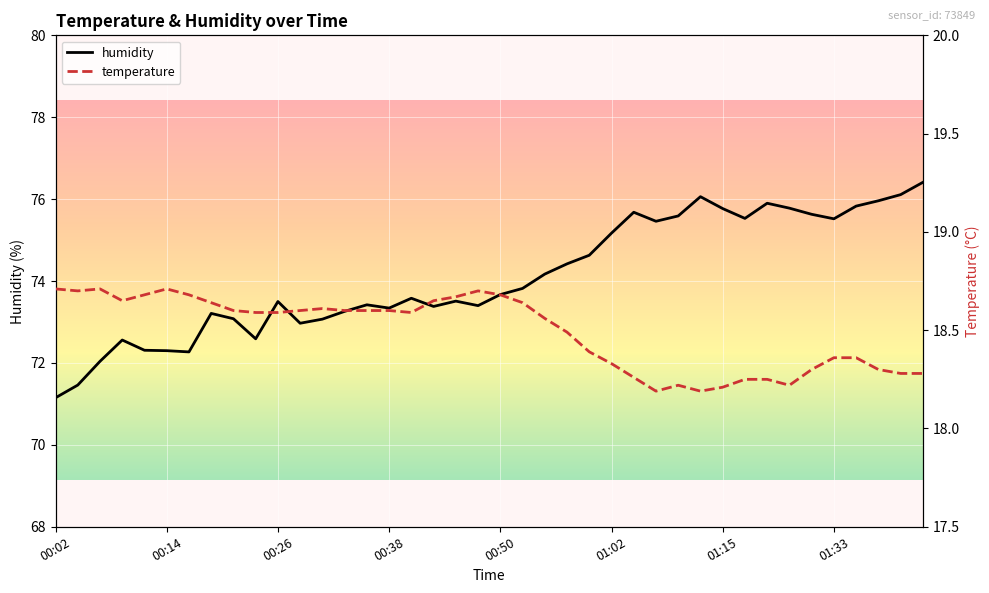

What is the sum of the humidity values at 19 and 8?

146.5